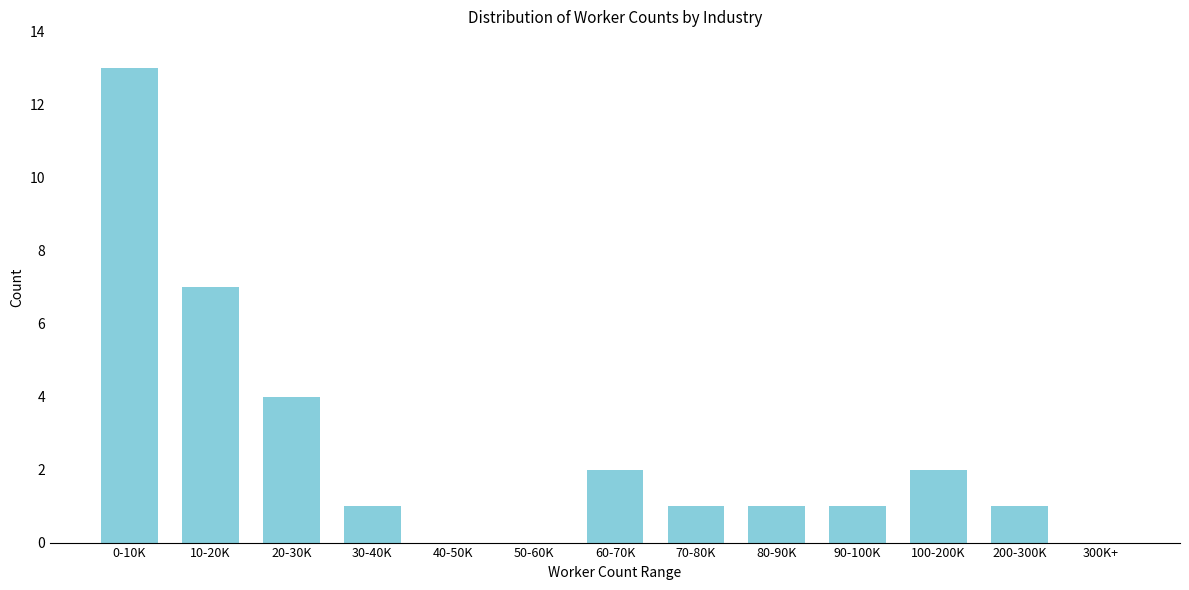

Reading right to left, what are all the values shown in this chart?

300K+=0	200-300K=1	100-200K=2	90-100K=1	80-90K=1	70-80K=1	60-70K=2	50-60K=0	40-50K=0	30-40K=1	20-30K=4	10-20K=7	0-10K=13